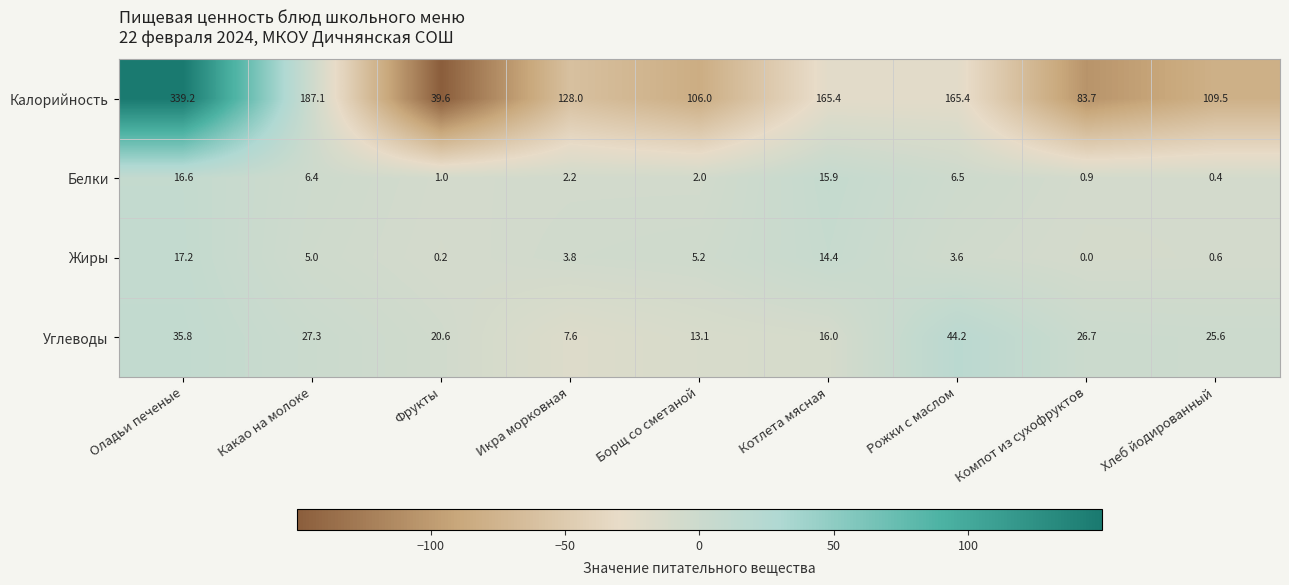

Read the Углеводы value at Фрукты.

20.6